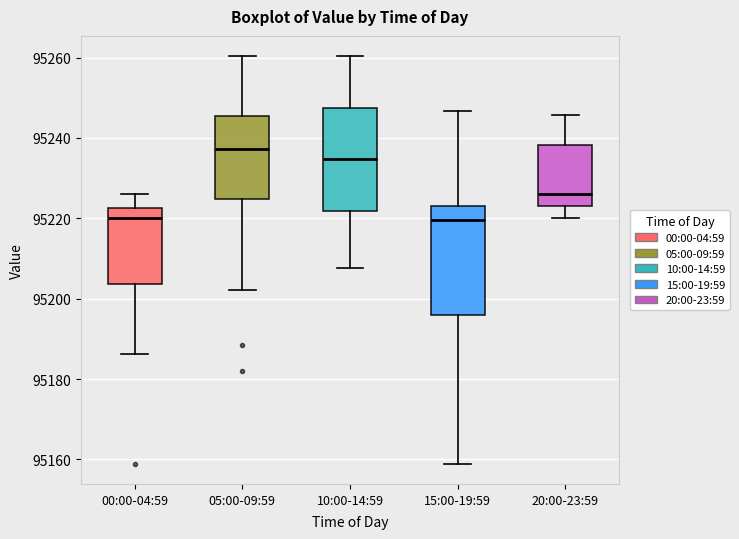

Where does the upper whisker of the box for 00:00-04:59 end on the y-axis? The values are not printed on the chart, so give them approximately, as read against the axis.

95226